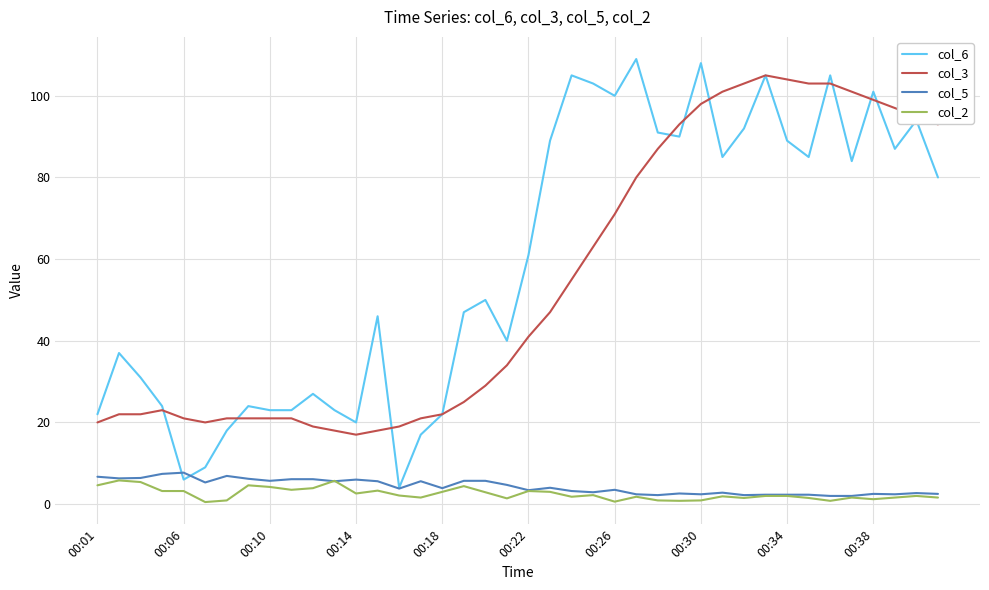

What is the highest value of the col_6 series?

109.0